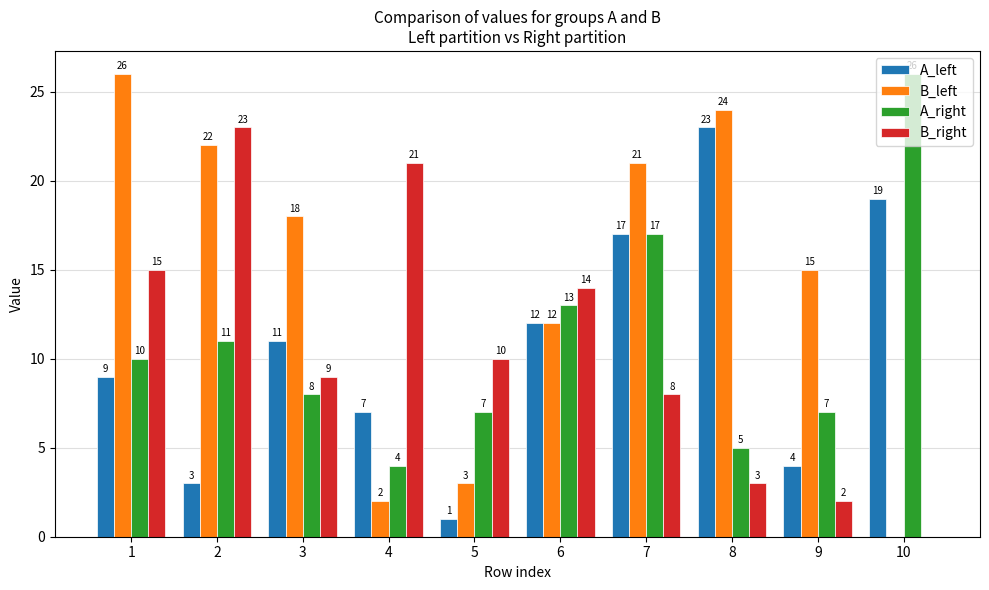

What is the maximum value shown in the chart?

26